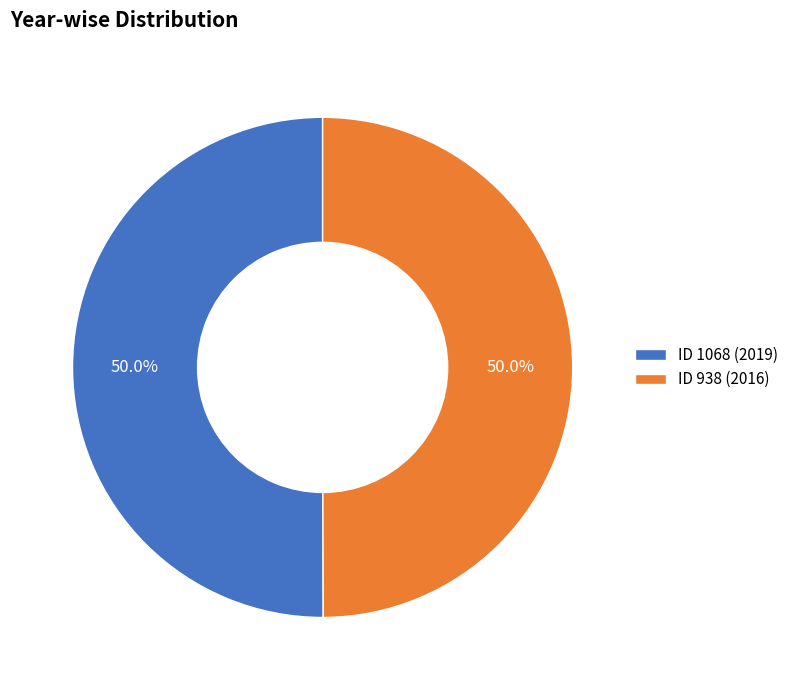

What percentage do ID 938 (2016) and ID 1068 (2019) together represent?

100.0%